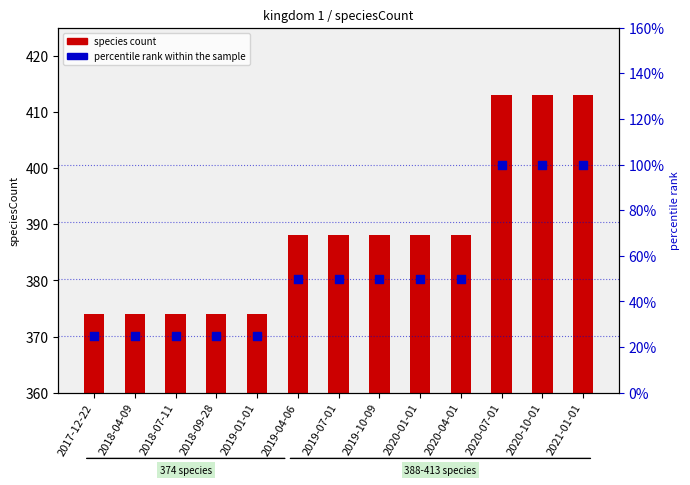

What are all the series names shown in the legend?

species count, percentile rank within the sample